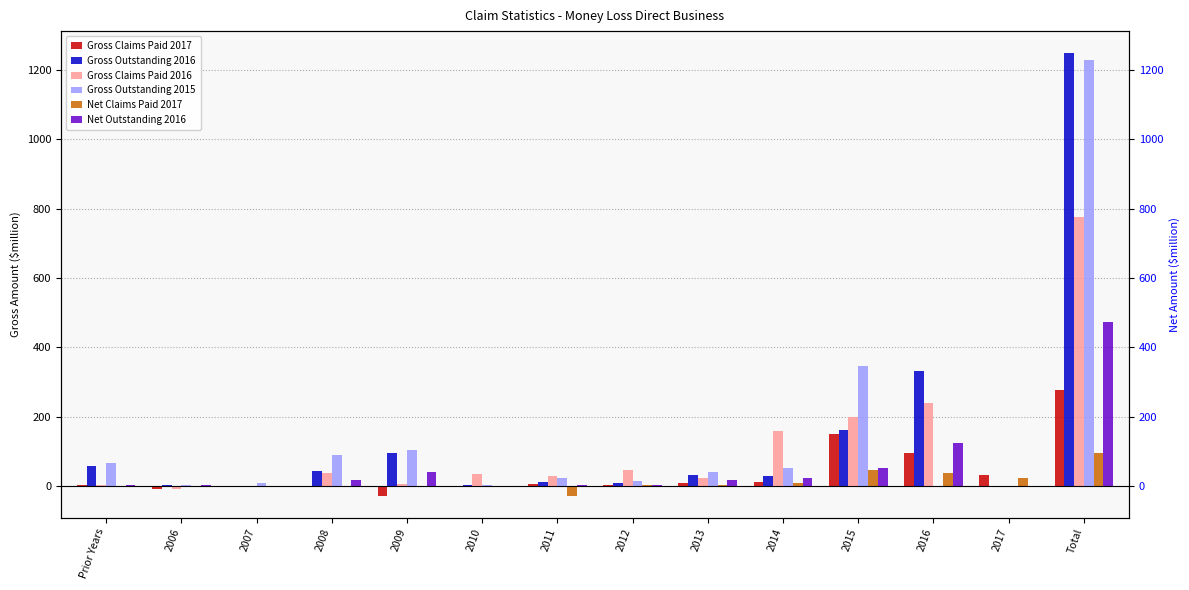

Reading right to left, transcribe all the data shown in this chart.

Gross Claims Paid 2017: 277.4	30.8	94.1	151.5	12.4	8.5	4.5	5.8	0.9	-27.4	1.0	0.2	-7.9	3.0
Gross Outstanding 2016: 1247.8	0.0	331.4	162.0	29.8	32.6	9.7	11.4	2.3	95.8	42.3	0.6	4.6	58.4
Gross Claims Paid 2016: 775.4	0.0	239.5	199.5	158.7	23.2	46.9	30.4	35.9	7.1	38.8	0.3	-8.0	3.1
Gross Outstanding 2015: 1226.9	0.0	0.0	345.2	52.9	39.4	13.5	23.4	3.5	103.6	89.3	8.4	4.1	66.1
Net Claims Paid 2017: 96.6	23.5	37.6	46.2	9.8	3.1	4.2	-27.1	0.4	0.6	0.4	0.1	-2.2	0.0
Net Outstanding 2016: 473.8	0.0	123.1	52.2	22.4	17.5	2.9	4.3	0.2	39.9	17.5	0.4	2.5	3.2